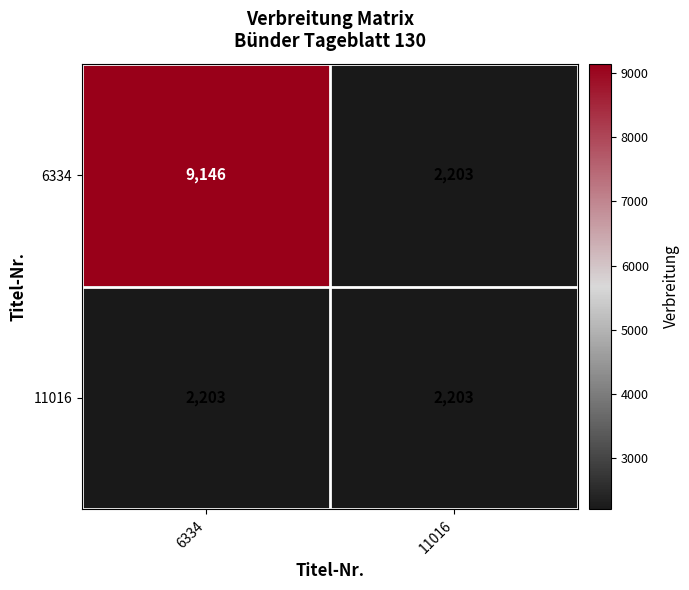

Where is 6334 nearest to the value 5674?

11016